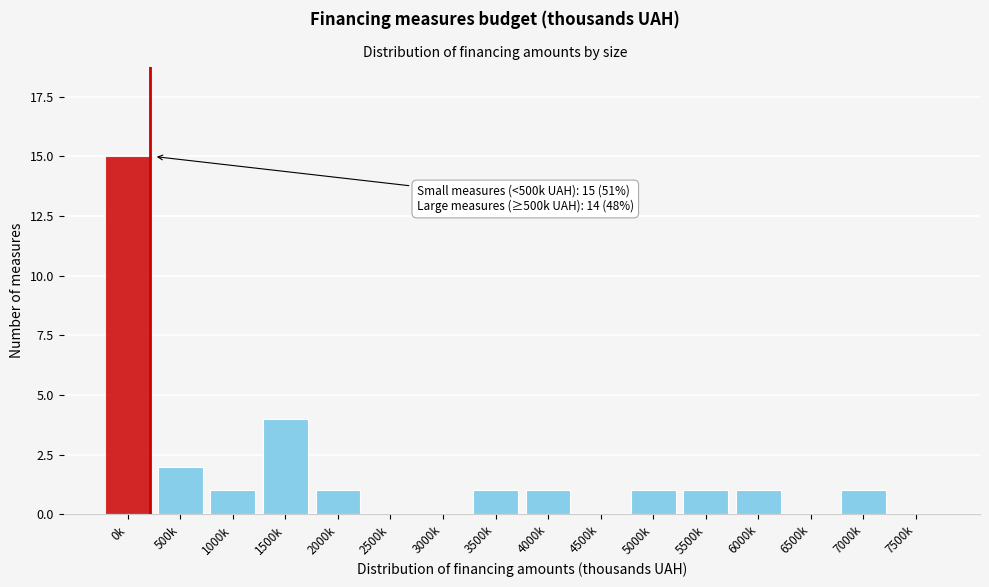

Reading right to left, list all the values displayed in this chart.

7500k=0	7000k=1	6500k=0	6000k=1	5500k=1	5000k=1	4500k=0	4000k=1	3500k=1	3000k=0	2500k=0	2000k=1	1500k=4	1000k=1	500k=2	0k=15